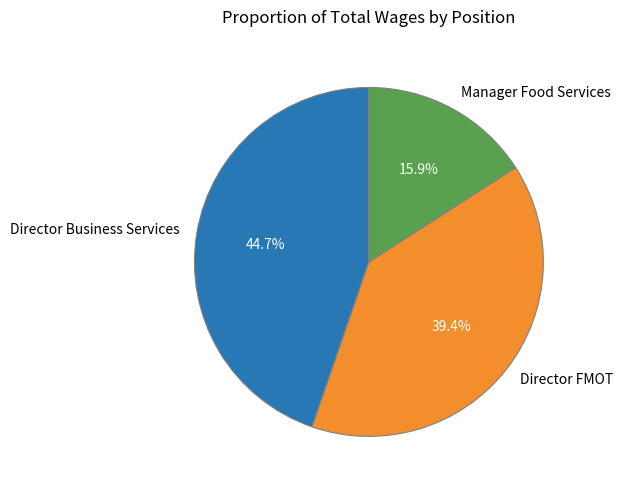

Between Director FMOT and Manager Food Services, which is larger?

Director FMOT